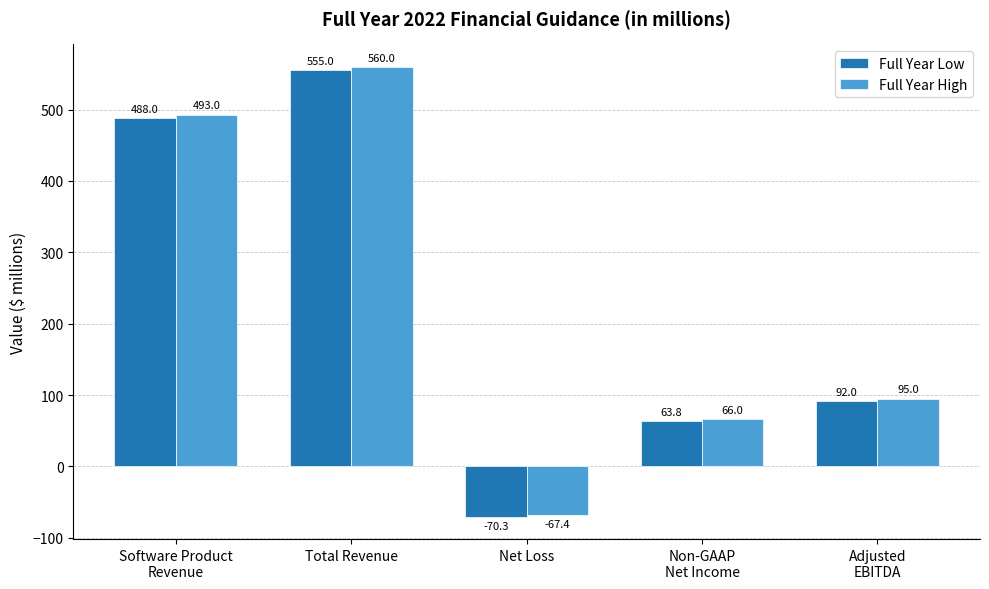

The Full Year Low series shows 488.0 at Software Product
Revenue. True or false?

True